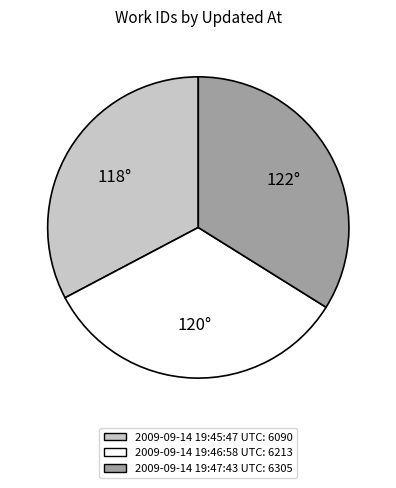

Is there a majority slice in this chart?

No